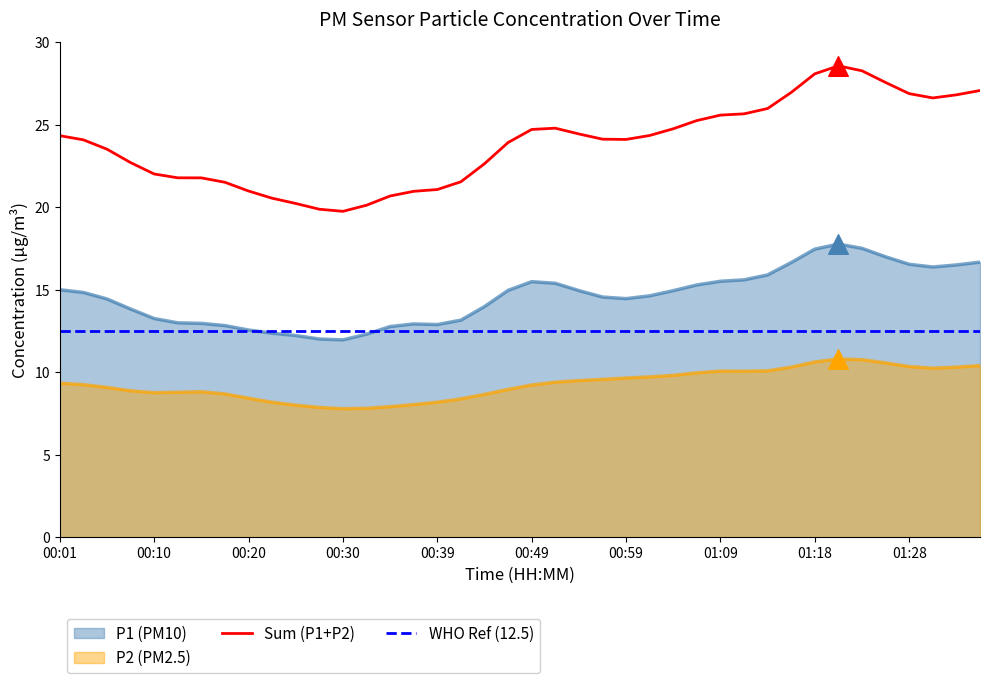

At how many categories does at least one series exceed 9?

40